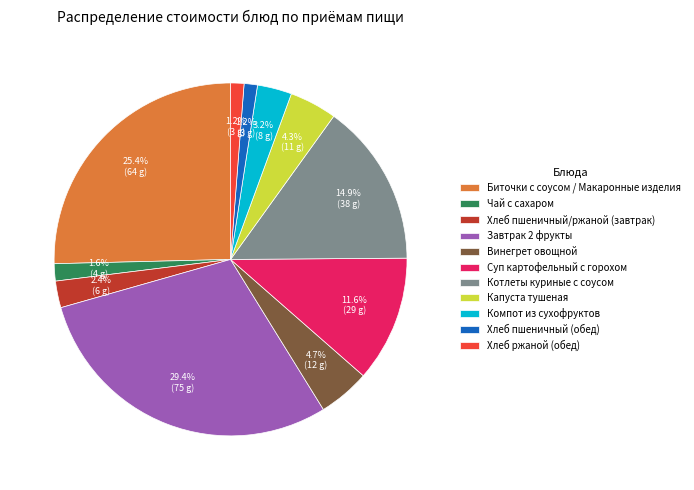

What percentage do Котлеты куриные с соусом and Чай с сахаром together represent?

16.5%